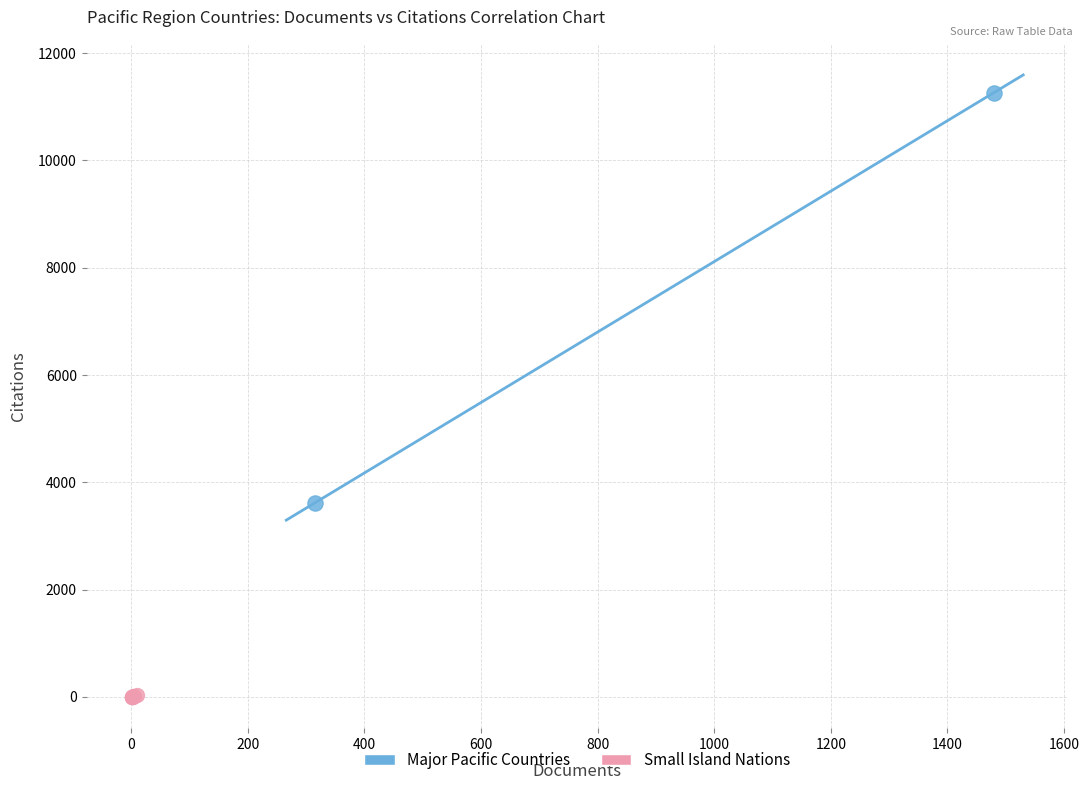

What are all the series names shown in the legend?

Major Pacific Countries, Small Island Nations